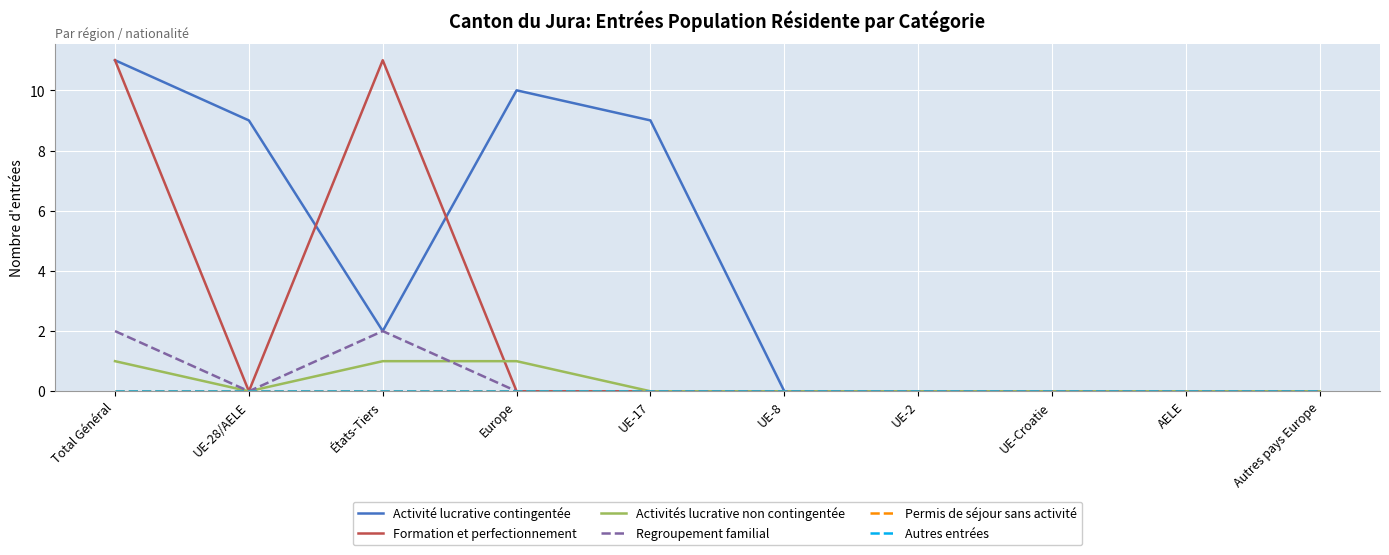

Is this an area chart (filled region under the line)?

No